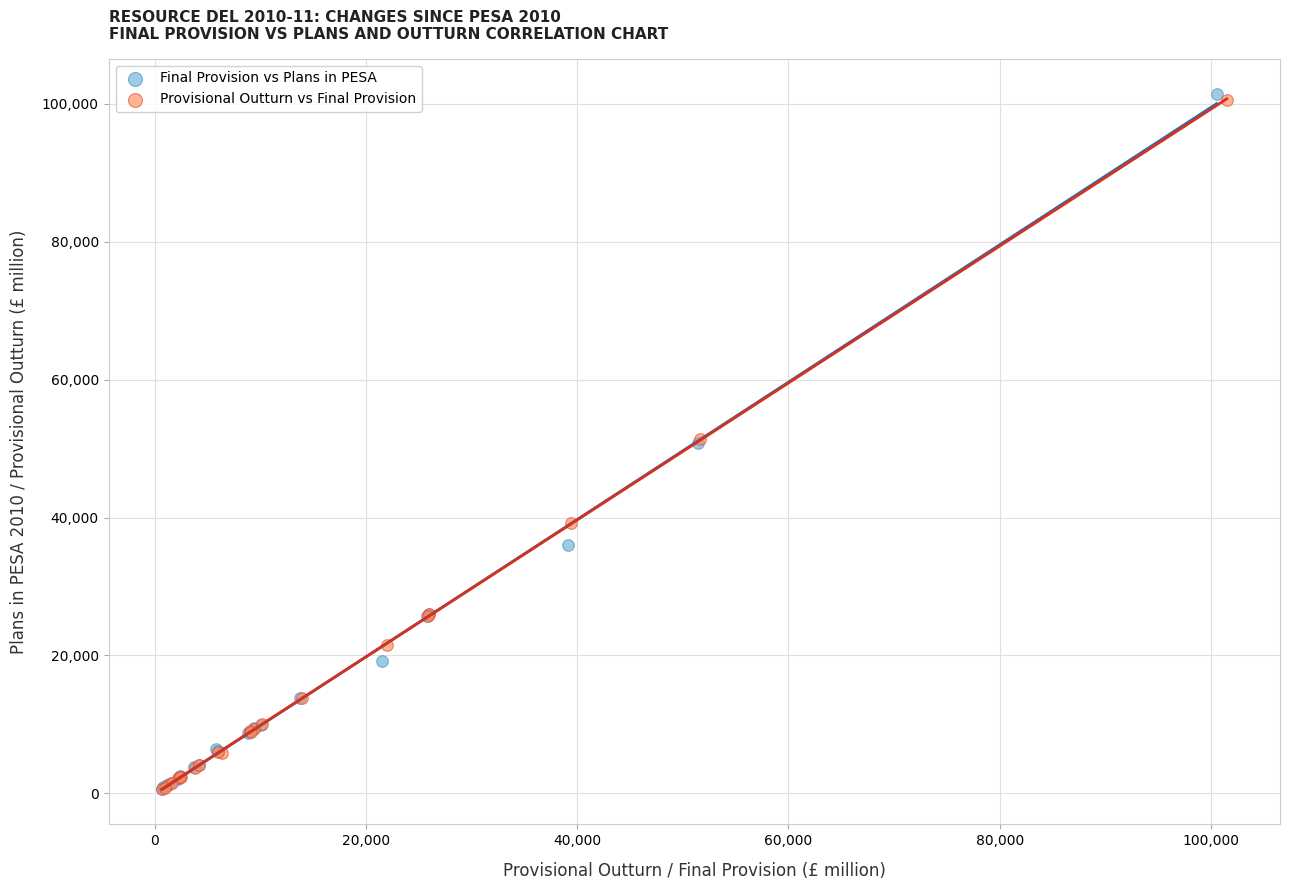

Which series has the widest spread of Y values?

Final Provision vs Plans in PESA